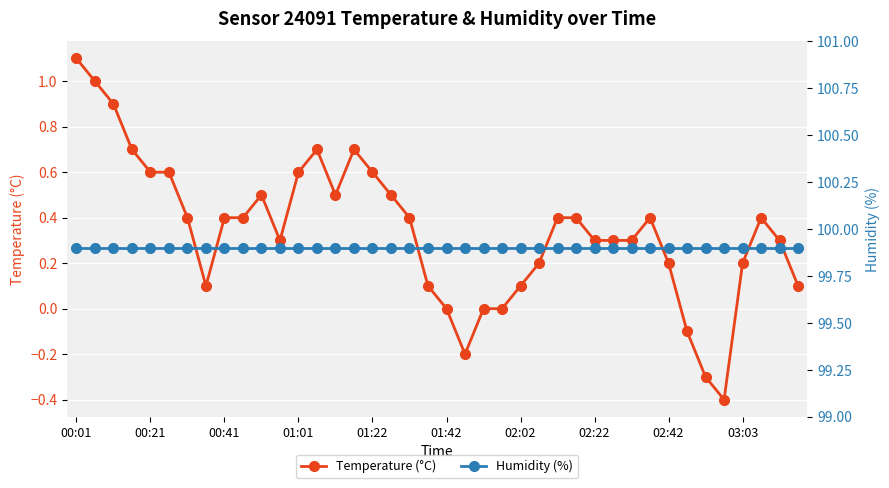

What is the highest value of the Temperature (°C) series?

1.1